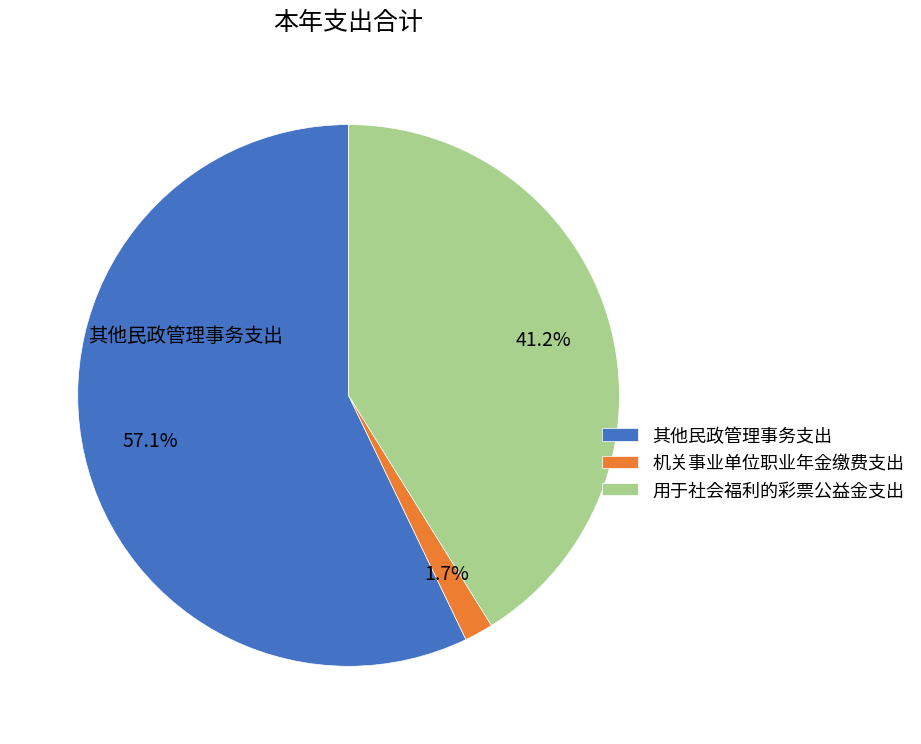

Does 用于社会福利的彩票公益金支出 account for over 50% of the chart?

No